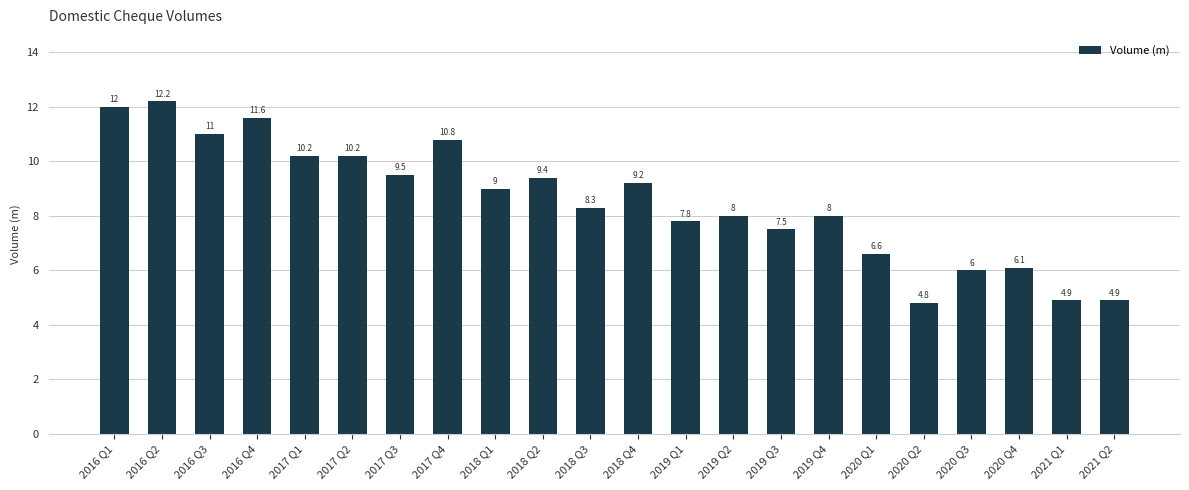

What is the label of the 4th bar from the left?

2016 Q4